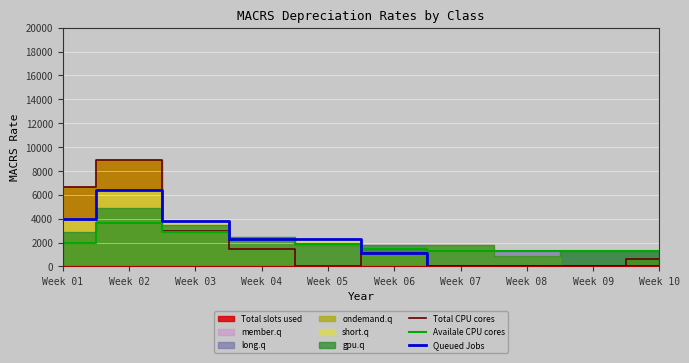

At which label does Queued Jobs reach its peak?

Week 02